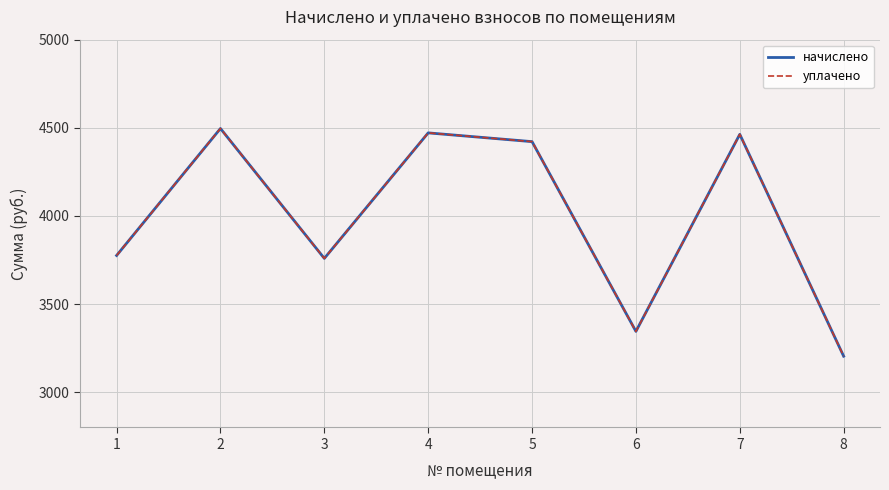

Is this an area chart (filled region under the line)?

No